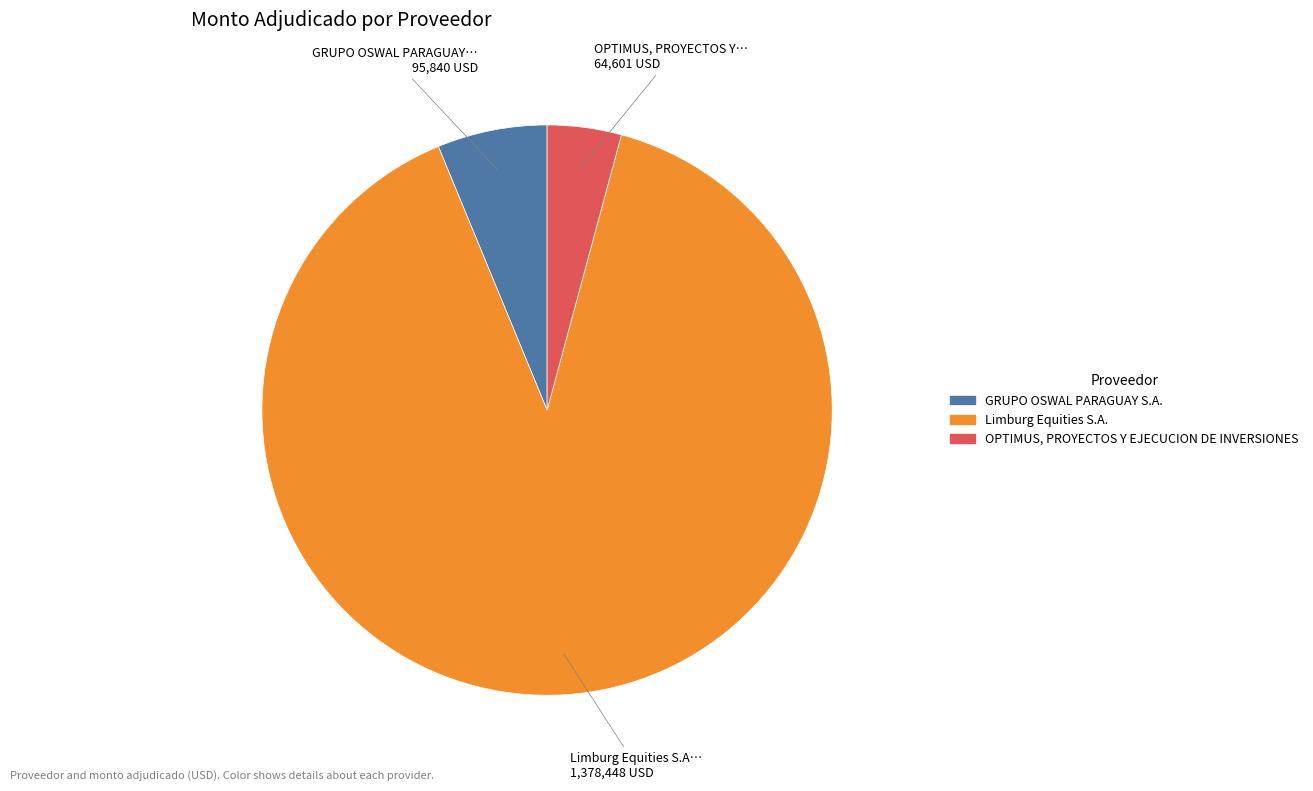

The GRUPO OSWAL PARAGUAY S.A. slice represents 17% of the pie. True or false?

False